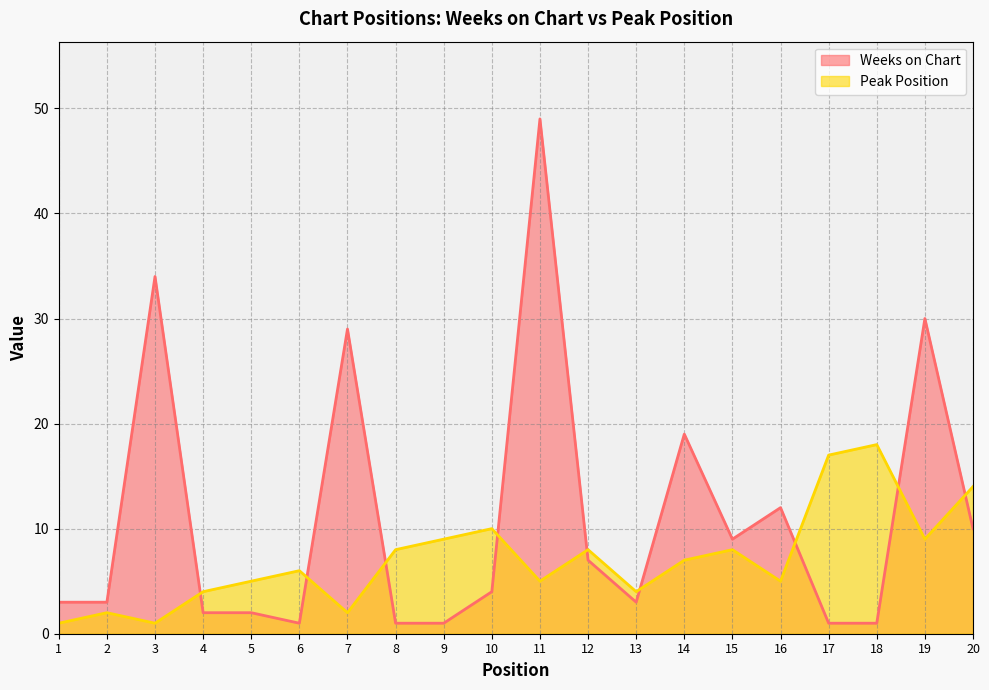

The Peak Position series shows 1 at 3. True or false?

True